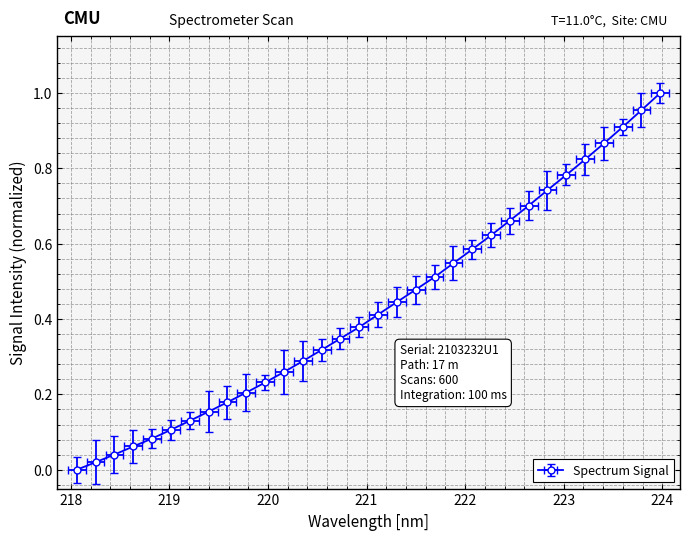

How many series are shown in this chart?

1